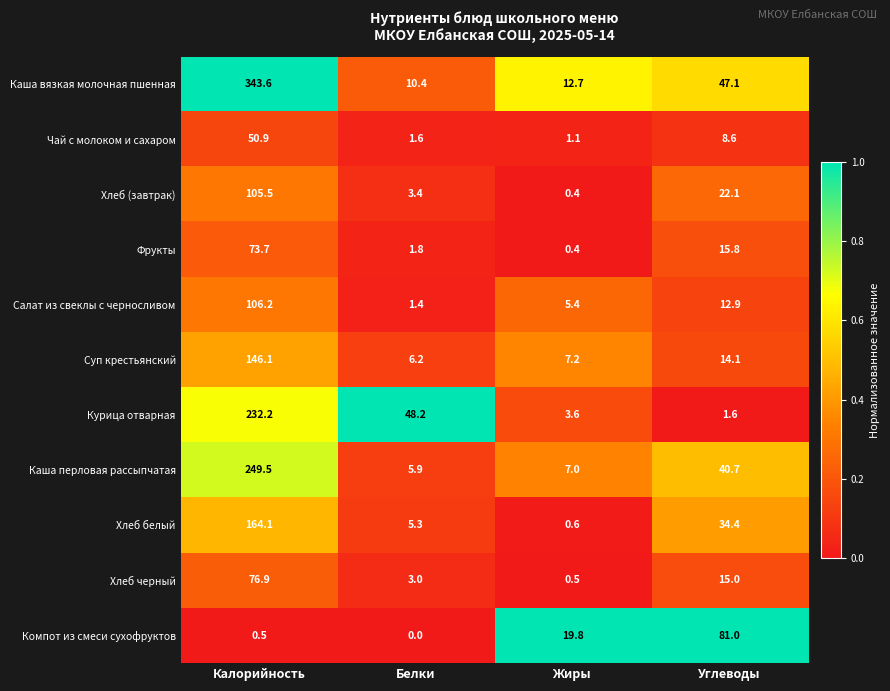

Which category has the lowest value in the Чай с молоком и сахаром series?

Жиры